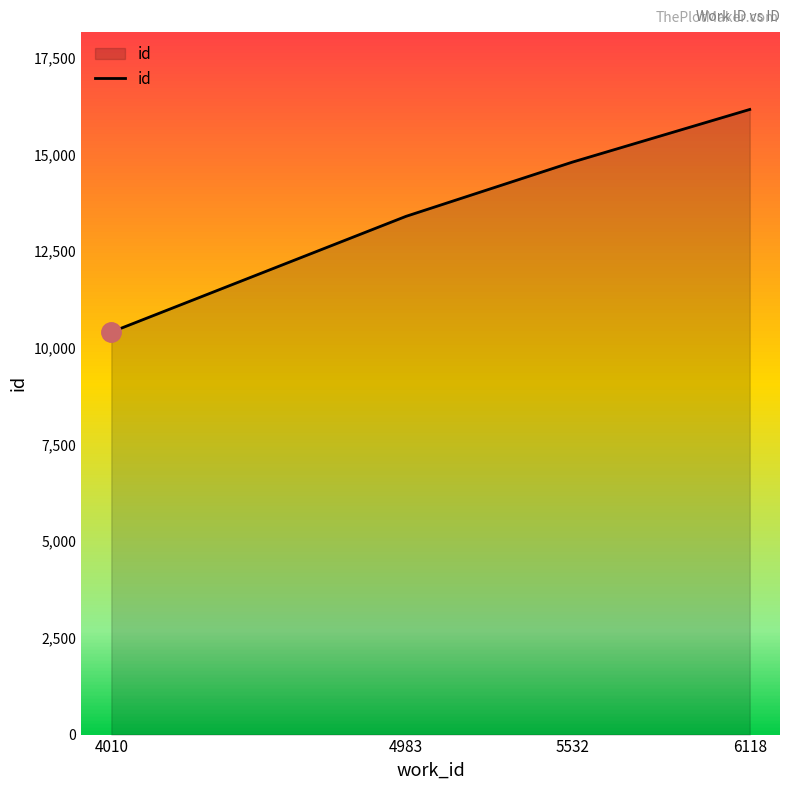

List the labels in order of value, smallest first.

4010, 4983, 5532, 6118